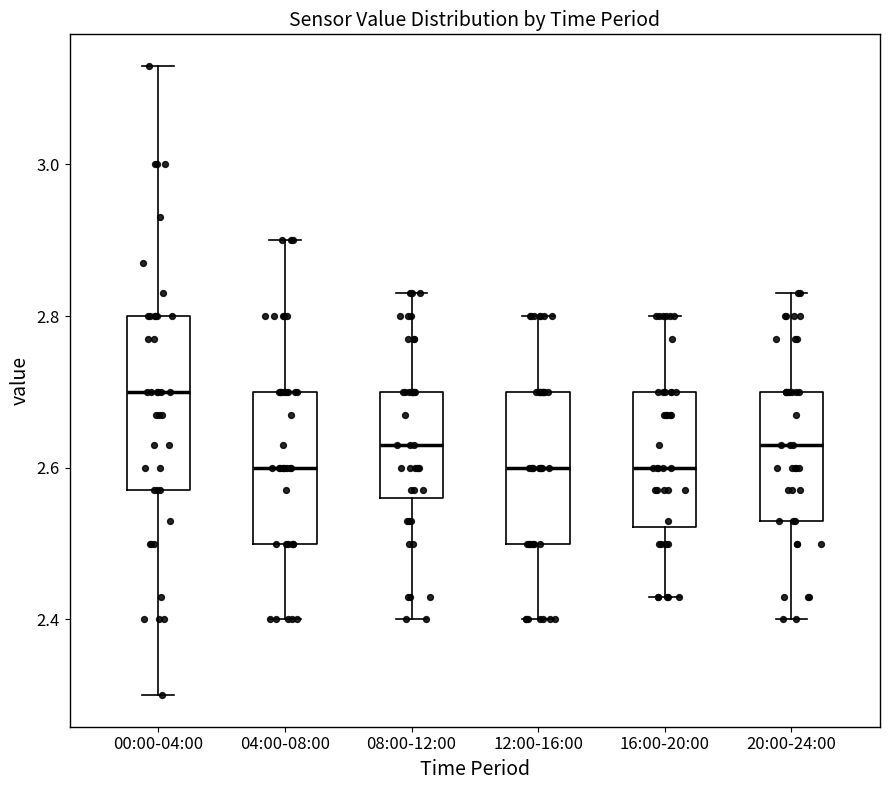

Reading left to right, transcribe this box plot: for each box, give where its median line is, the range the box spans, and where its two whiskers end, as read against the y-axis. The values are not printed on the chart, so give them approximately, as read against the axis.

00:00-04:00: median 2.70, box 2.58 to 2.80, whiskers 2.30 to 3.14
04:00-08:00: median 2.60, box 2.50 to 2.70, whiskers 2.40 to 2.90
08:00-12:00: median 2.64, box 2.56 to 2.70, whiskers 2.40 to 2.84
12:00-16:00: median 2.60, box 2.50 to 2.70, whiskers 2.40 to 2.80
16:00-20:00: median 2.60, box 2.52 to 2.70, whiskers 2.44 to 2.80
20:00-24:00: median 2.64, box 2.54 to 2.70, whiskers 2.40 to 2.84